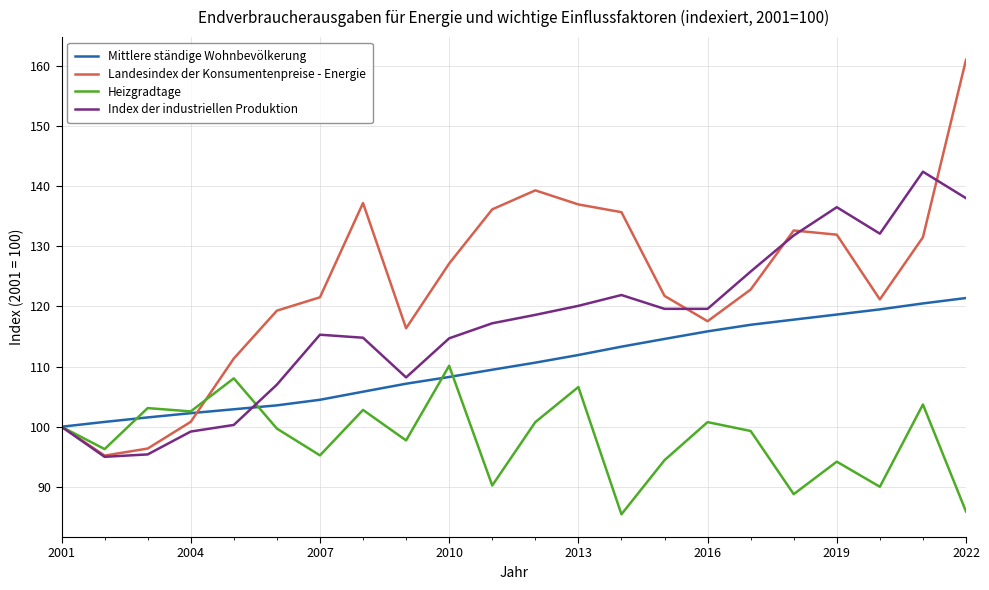

Which series has the widest spread of values?

Landesindex der Konsumentenpreise - Energie